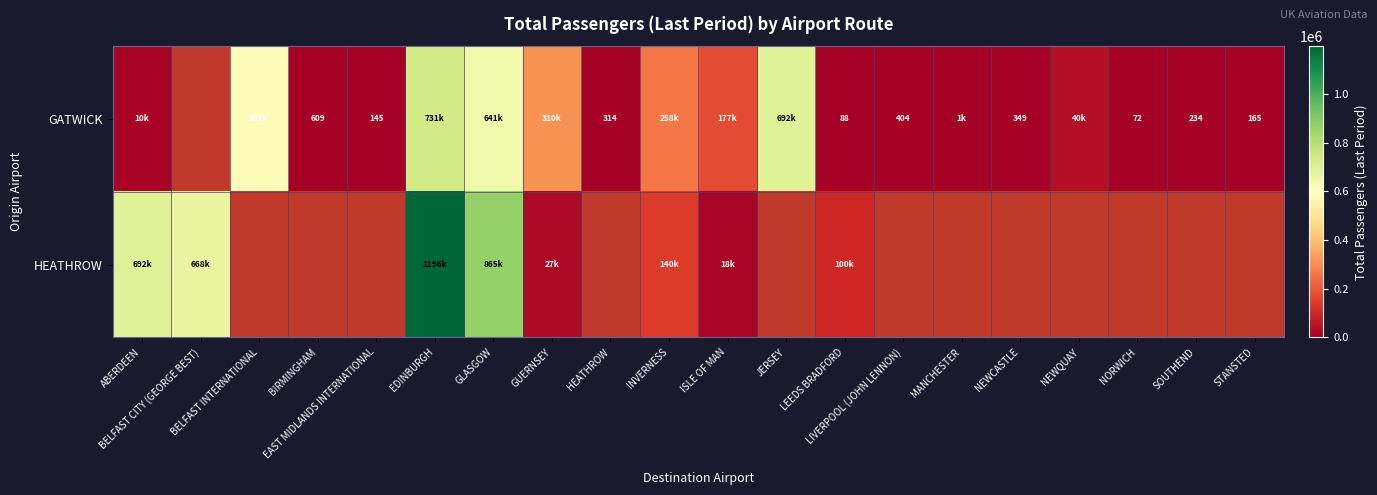

What is the total value across all series at EDINBURGH?

1928714.0